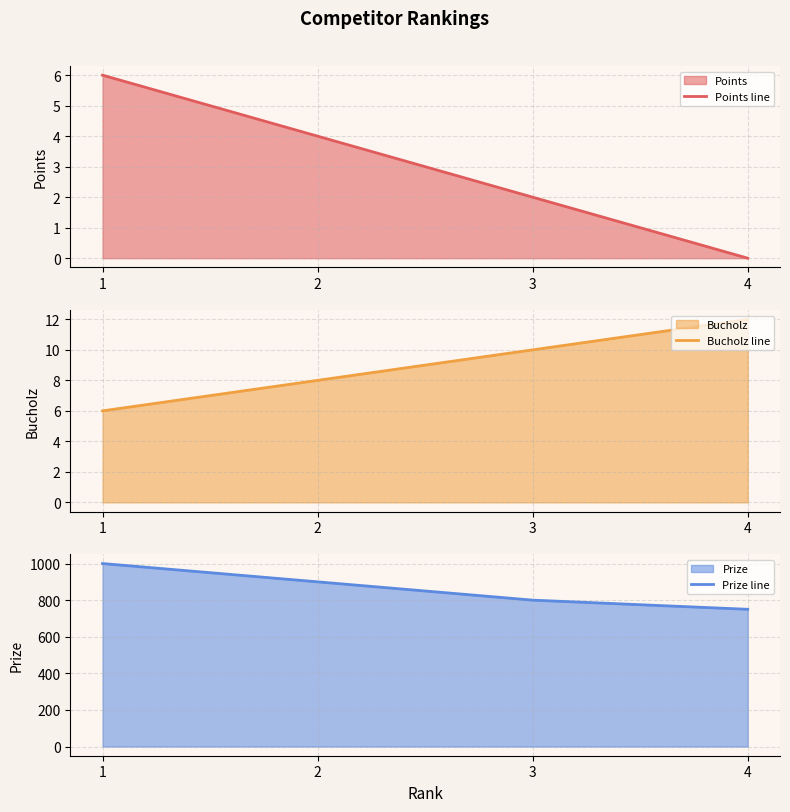

The Bucholz line series shows 7 at 3. True or false?

False